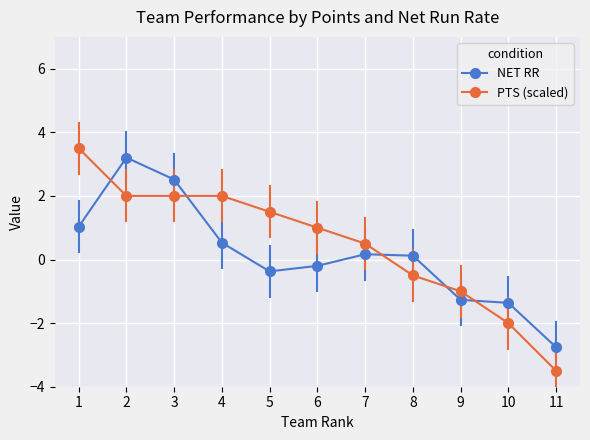

Rank the series at 10 from highest to lowest value.

NET RR, PTS (scaled)